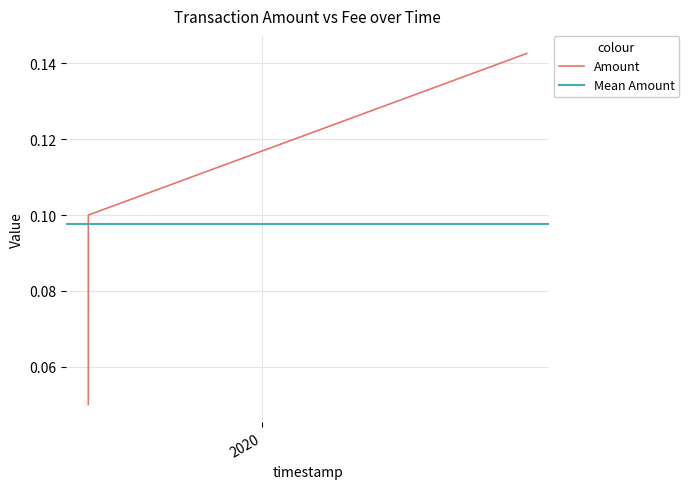

How many Amount values are between 0 and 1?

3